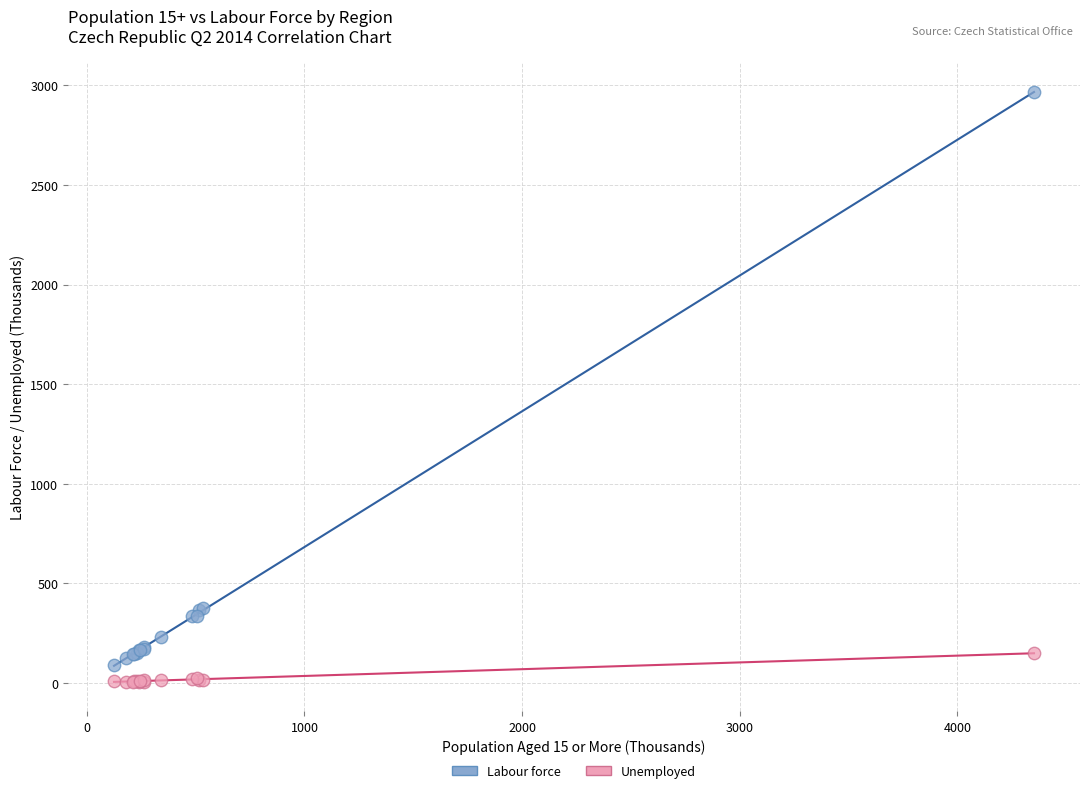

Which series has the largest Y range (max minus min)?

Labour force